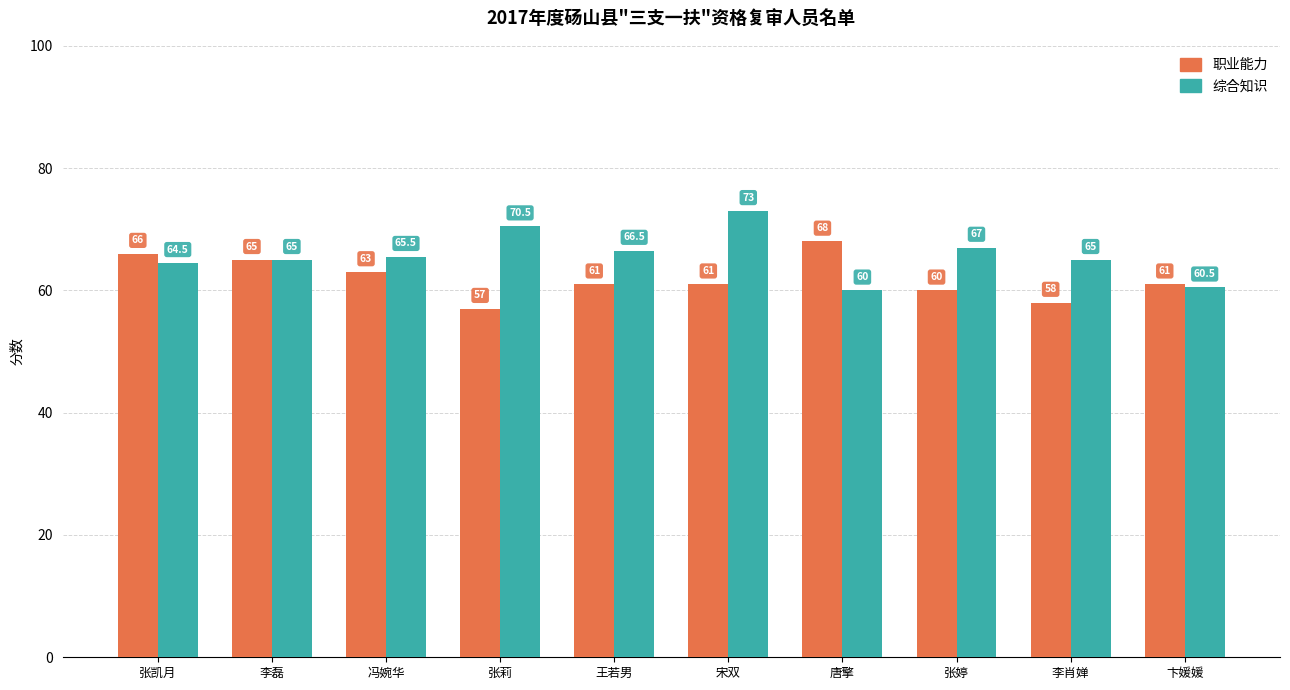

Which series has the largest total across all categories?

综合知识